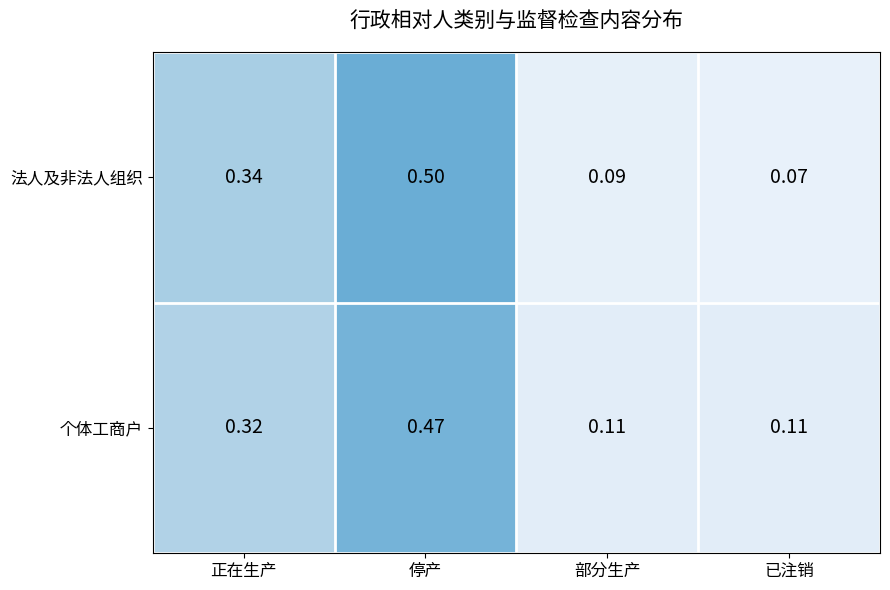

Where is 法人及非法人组织 nearest to the value 0?

已注销